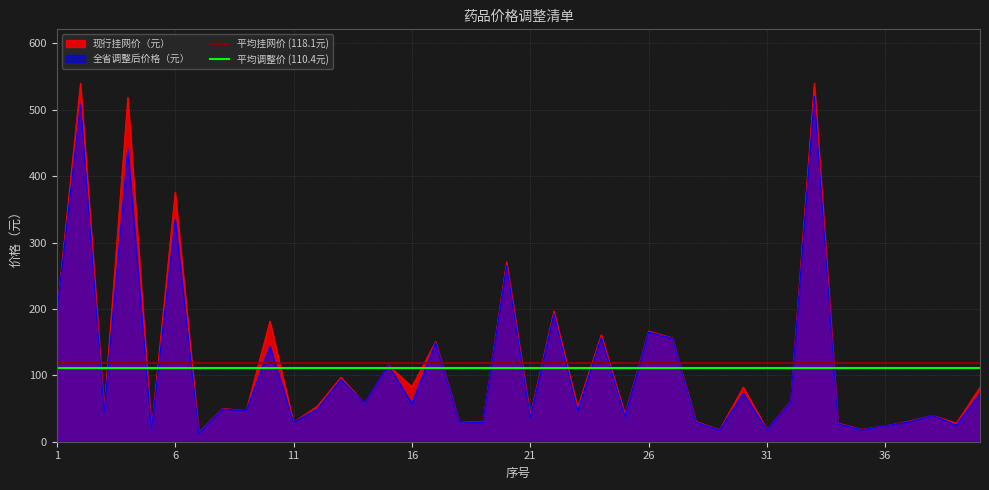

At which label does 平均调整价 (110.4元) reach its minimum?

1